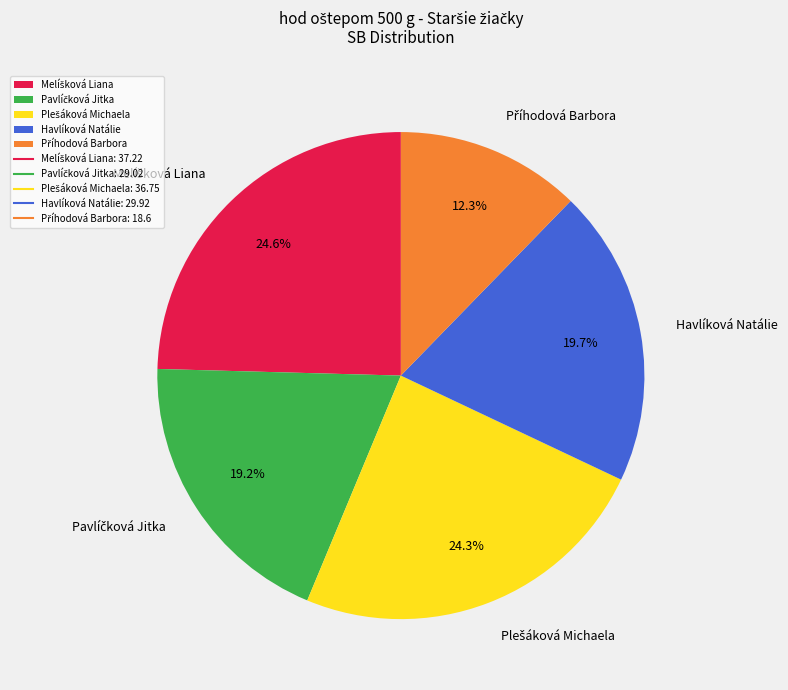

To the nearest percent, what is the average slice percentage?

20%